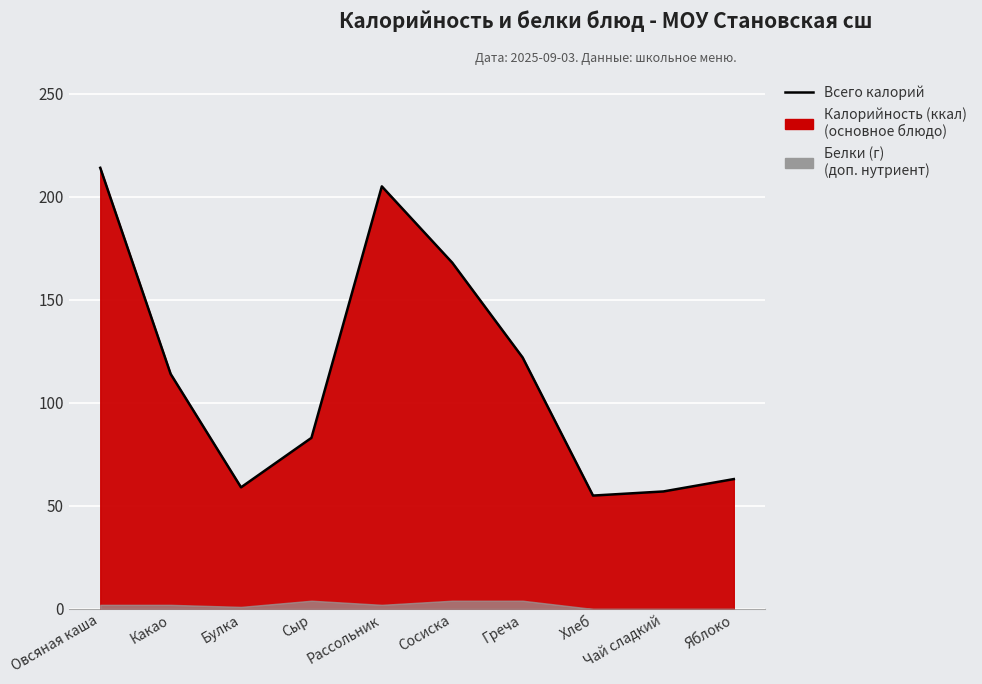

List the labels in order of value, largest first.

Овсяная каша, Рассольник, Сосиска, Греча, Какао, Сыр, Яблоко, Булка, Чай сладкий, Хлеб